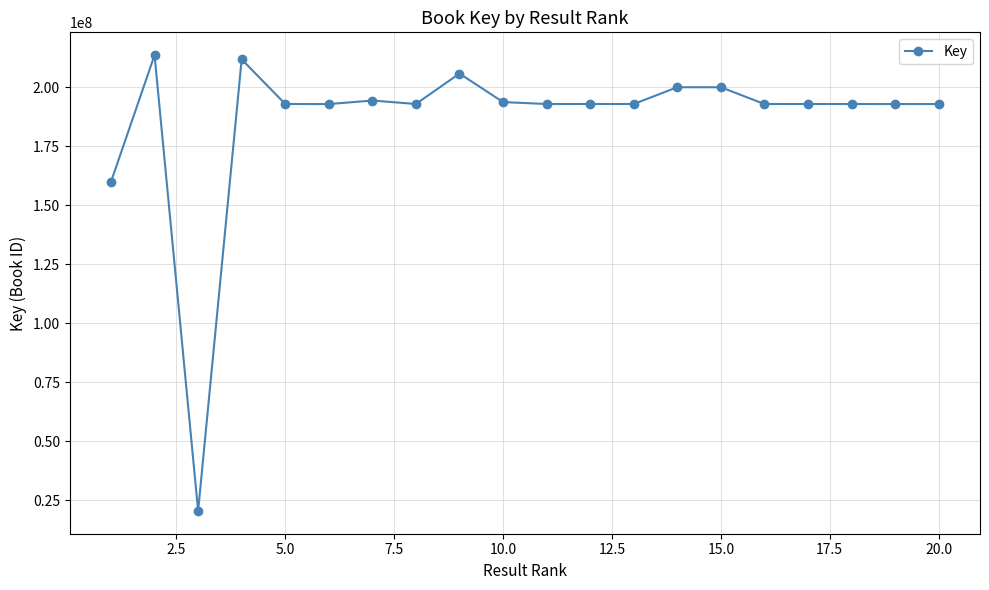

What is the maximum value shown in the chart?

213506607